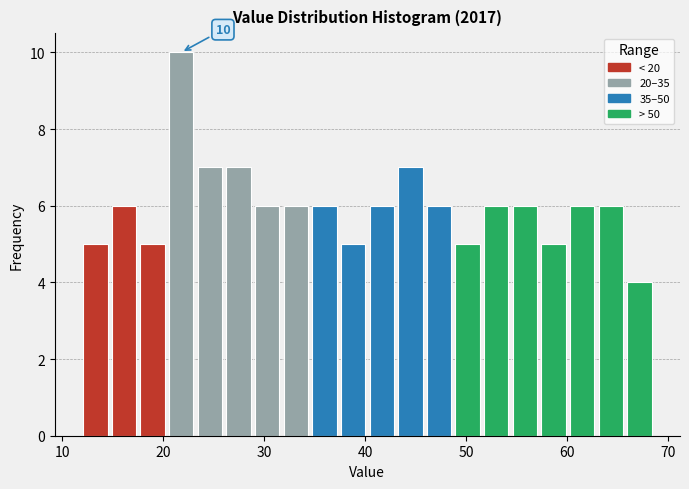

Around what value on the x-axis is the tallest bar? Give the approximate position of its centre, as read against the axis.

22